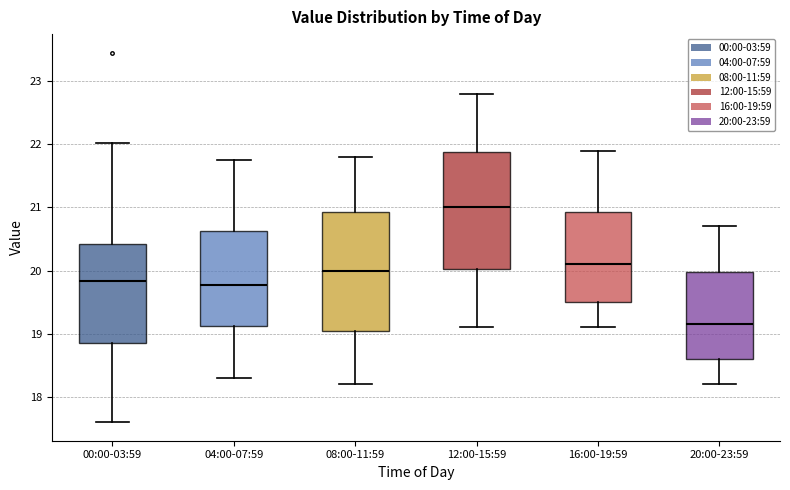

Where does the median line of the box for 16:00-19:59 sit on the y-axis? The values are not printed on the chart, so give them approximately, as read against the axis.

20.1